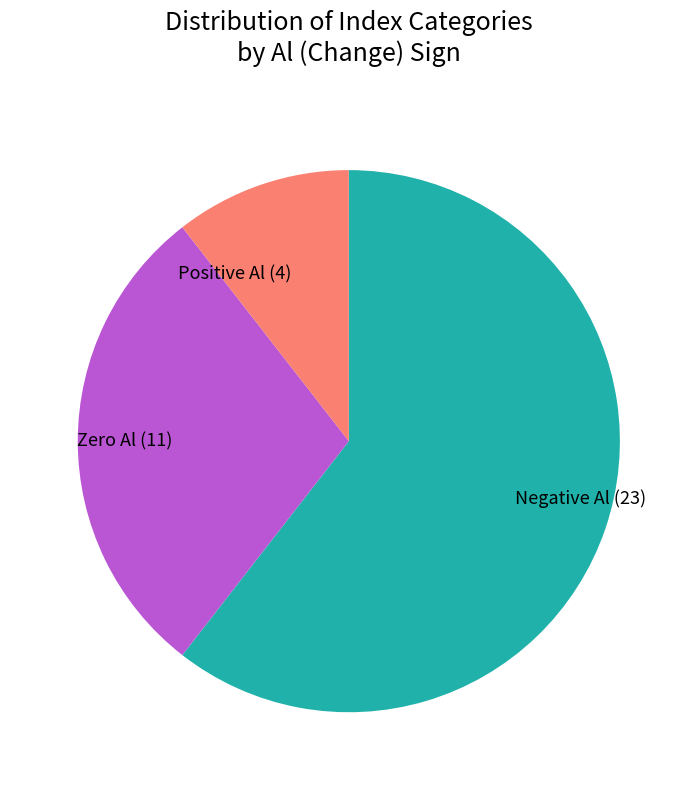

The Zero Al (11) slice represents 40% of the pie. True or false?

False